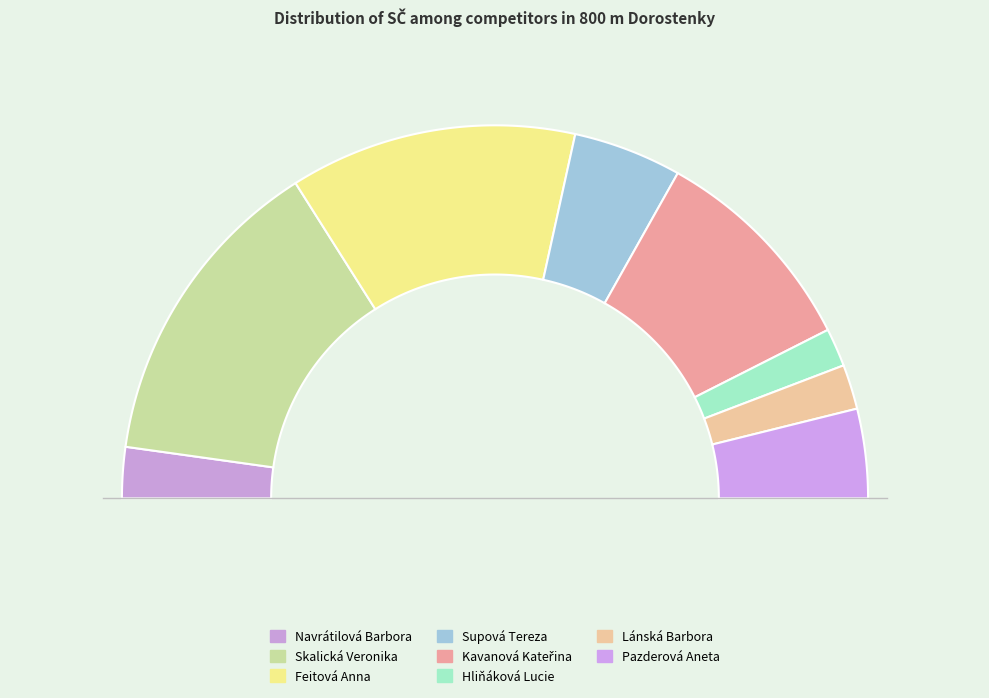

Combined, what portion of the pie is Feitová Anna and Supová Tereza?

34.3%